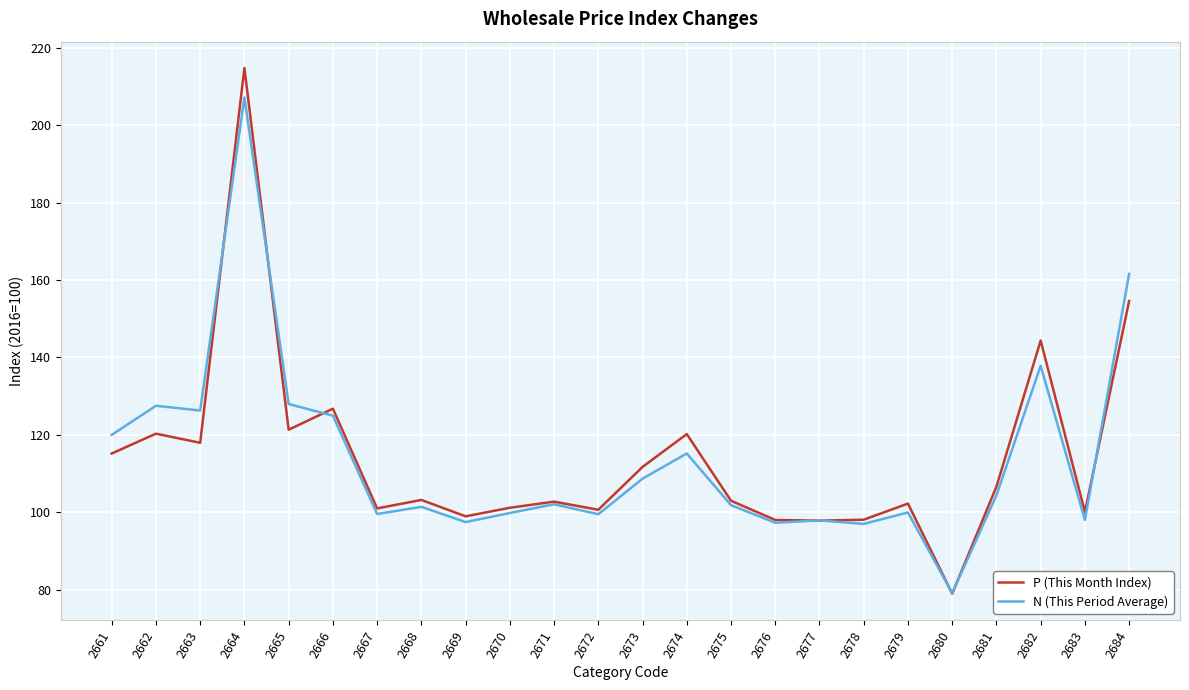

What is the total value across all series at 2679?

202.2